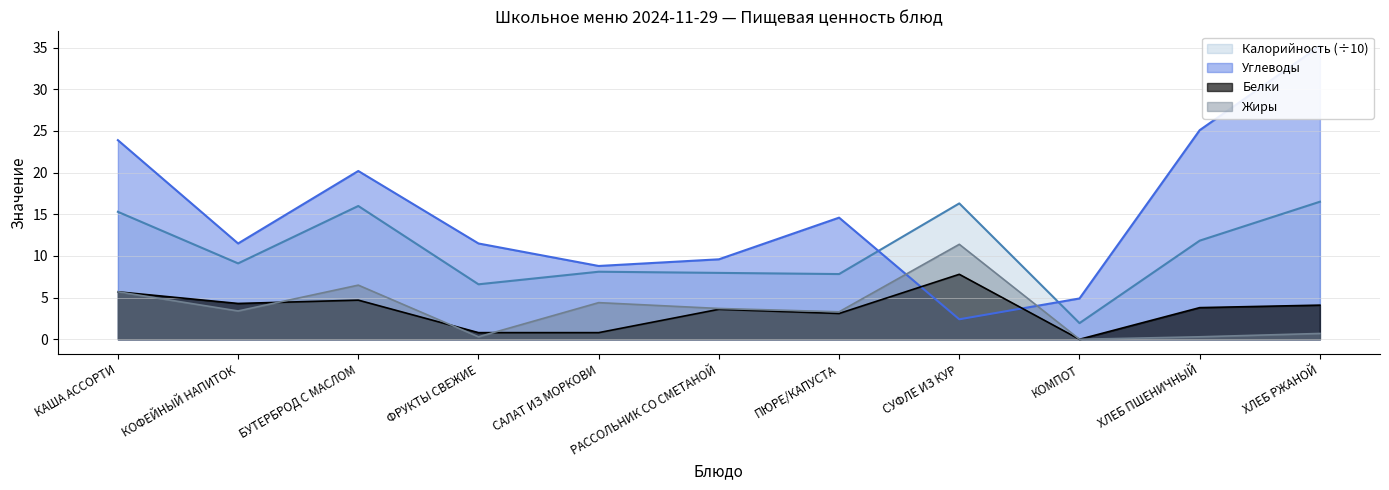

How many data points in Калорийность are above 9?

6